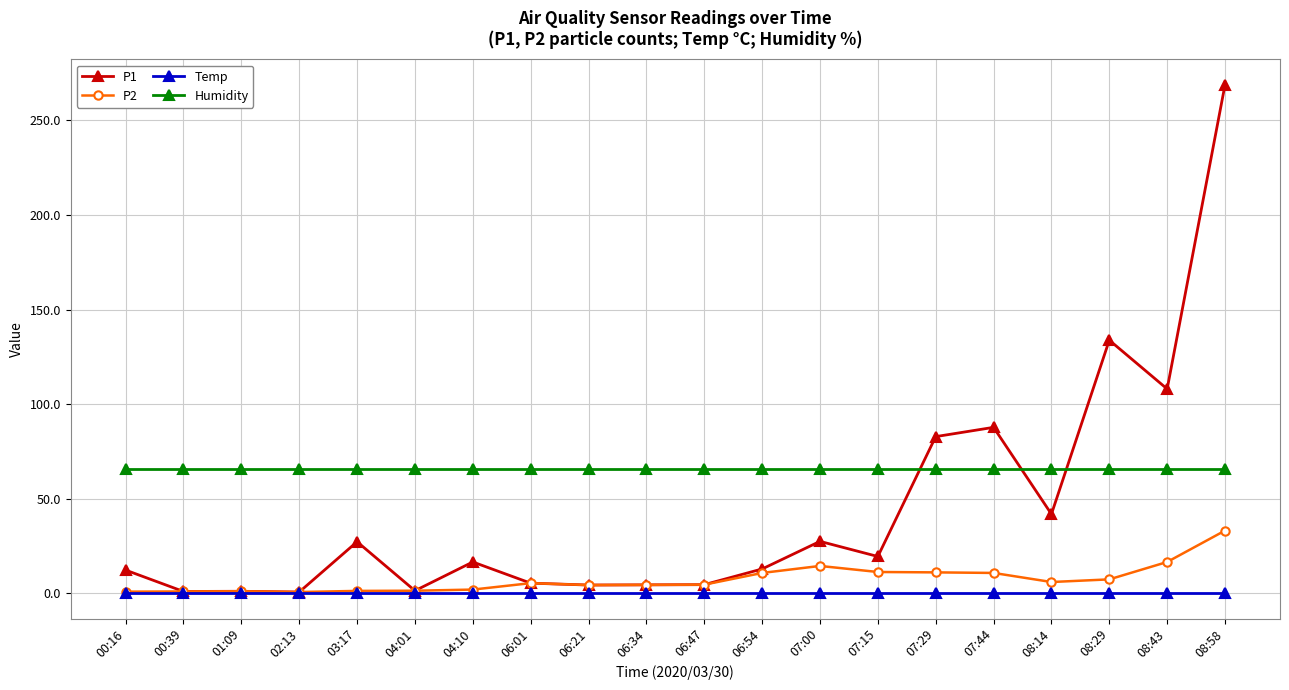

Which series has the largest range (max minus min)?

P1